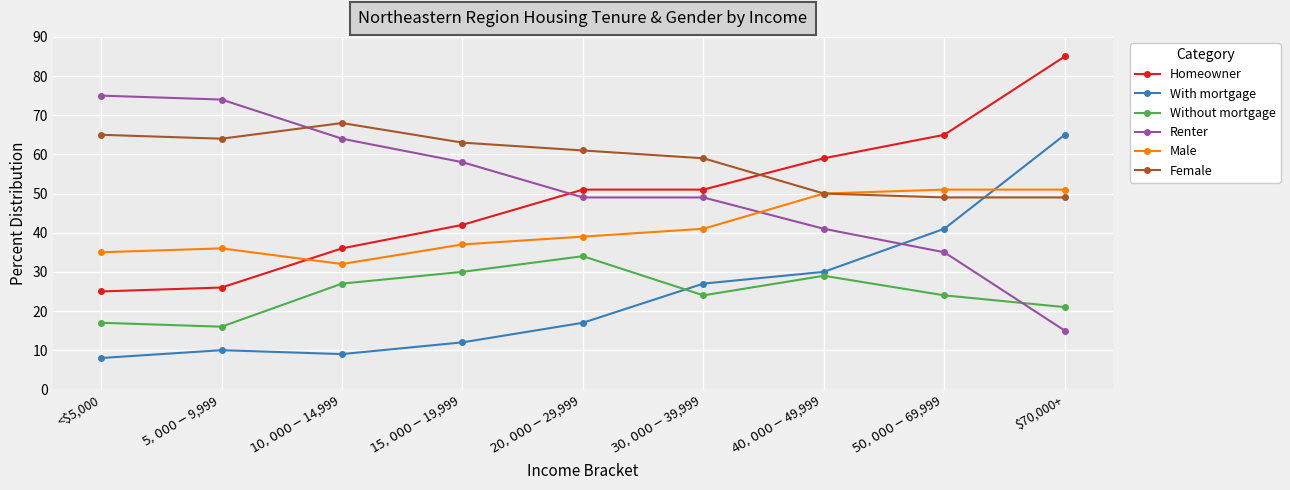

True or false: Without mortgage has a value of 29 at $70,000+.

False